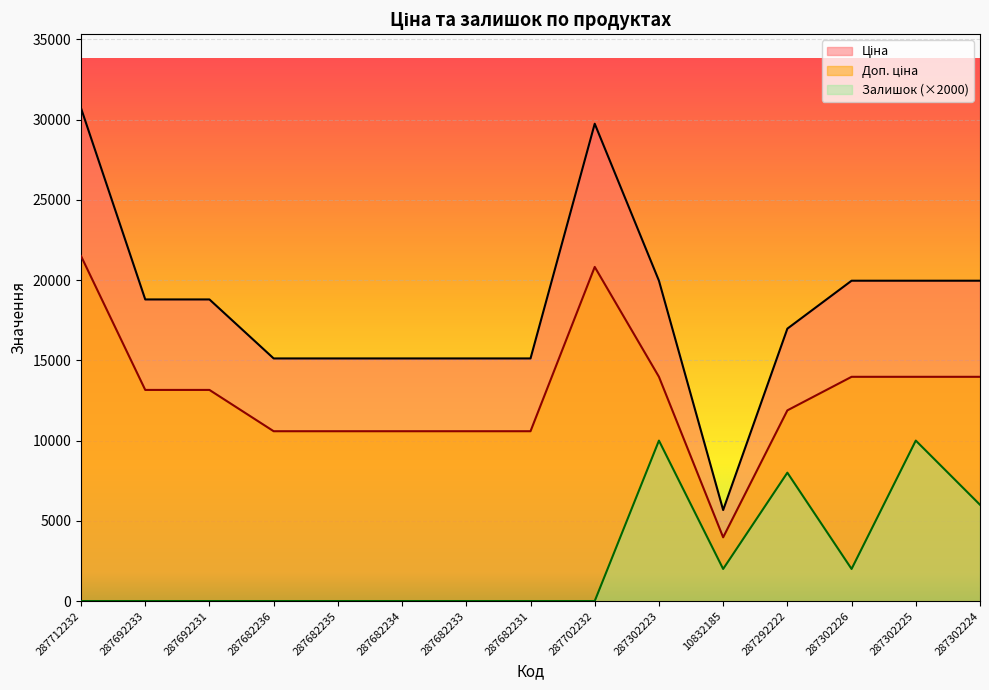

What is the label of the 2nd point from the right?

287302225